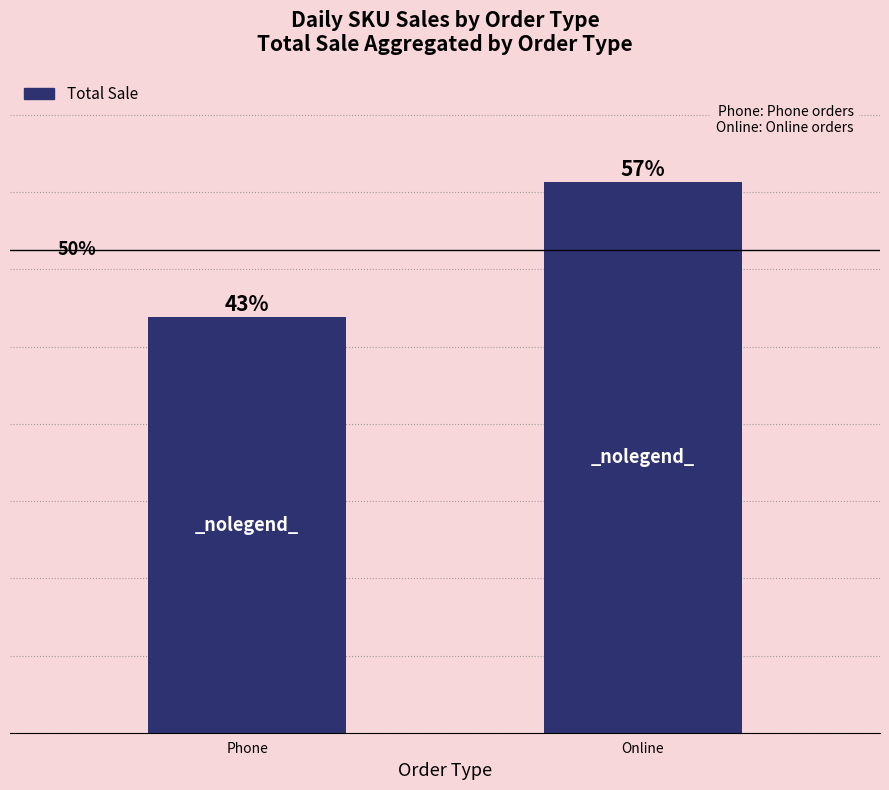

At which category does the chart reach its minimum across all series?

Phone